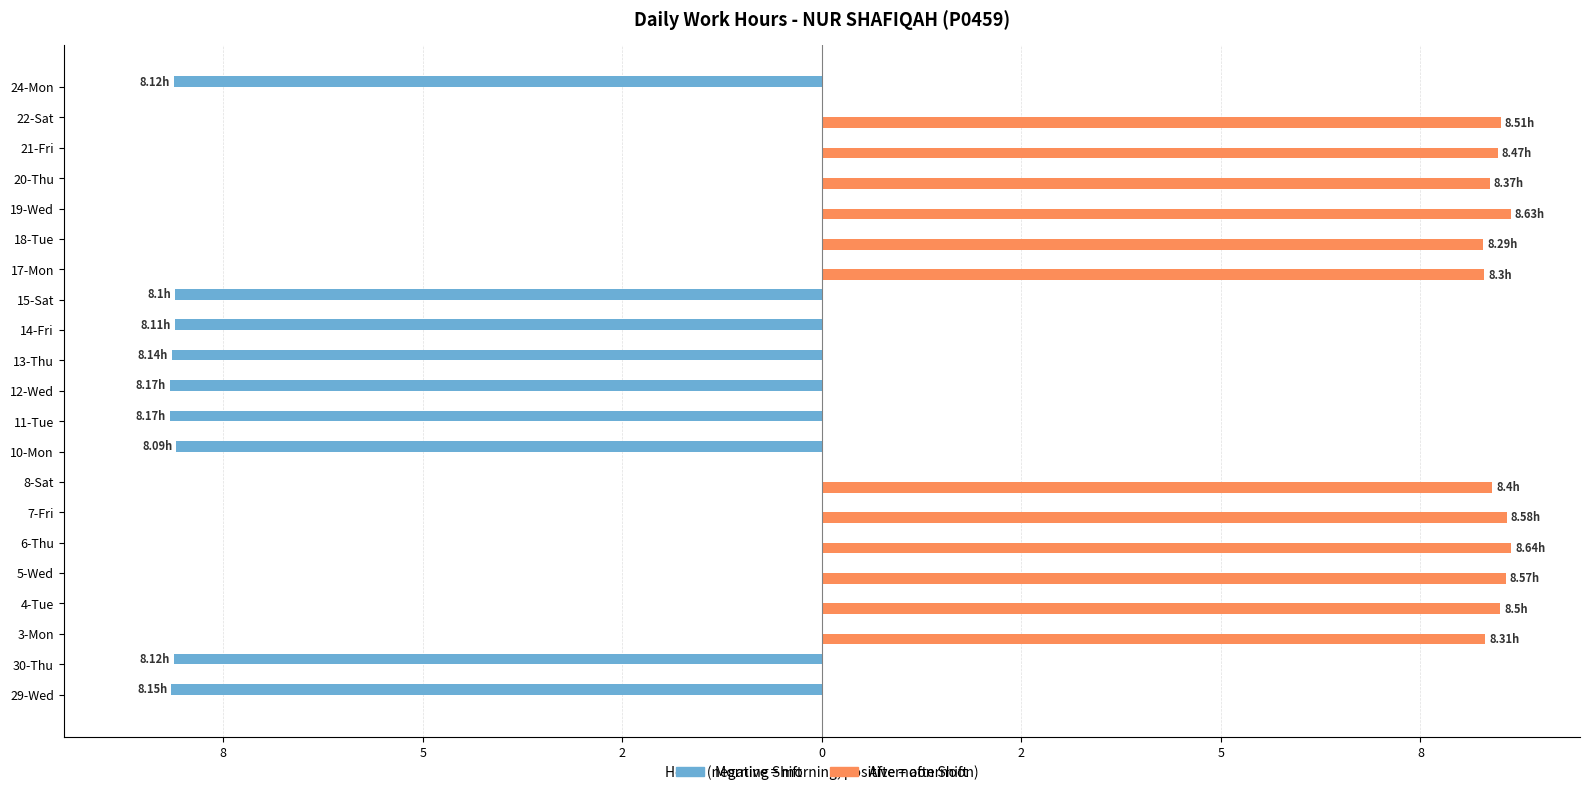

What is the value of the Afternoon Shift bar at the 7th from the left?

8.3